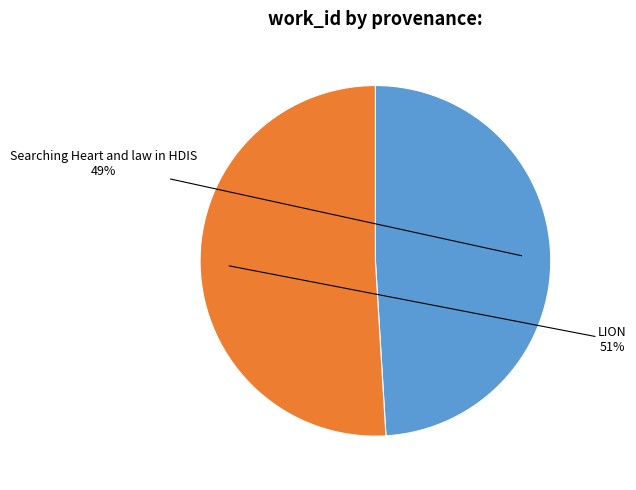

How many slices are in this pie chart?

2